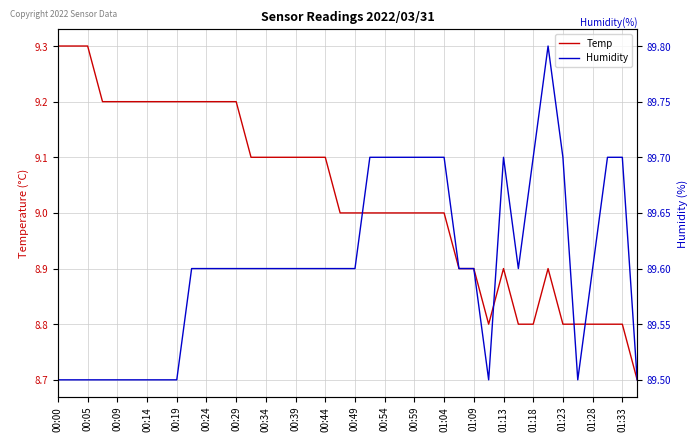

At how many categories does at least one series exceed 77?

40